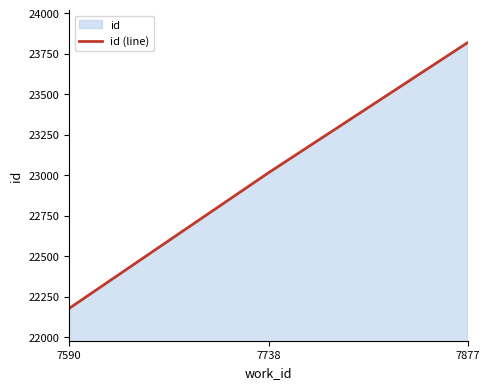

What is the difference between the maximum and minimum values?

1641